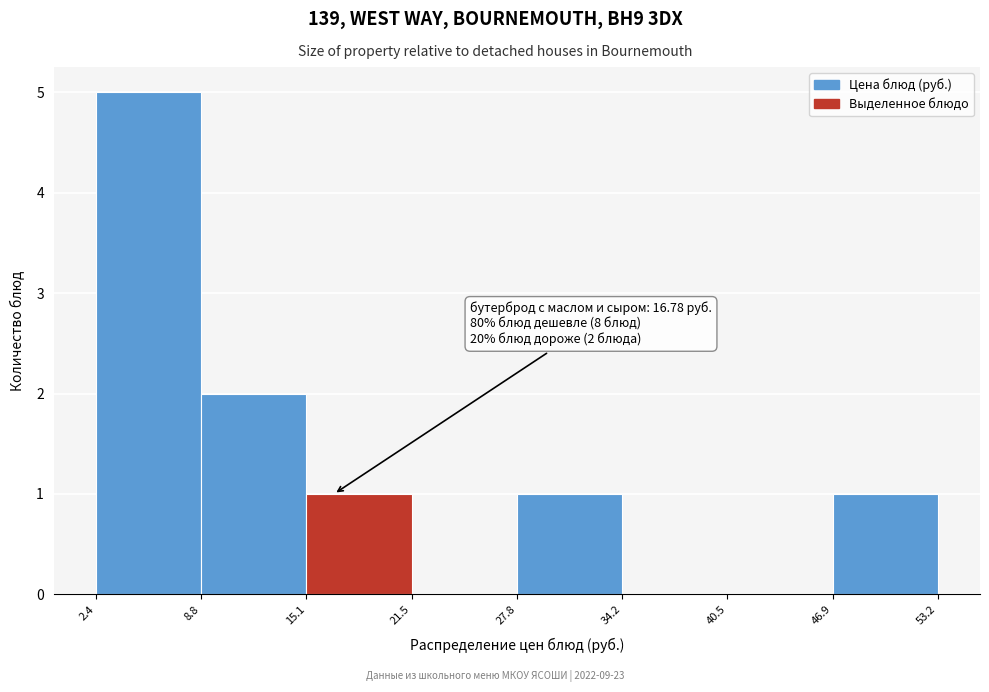

Over which range of the x-axis is the bar tallest?

2.4 to 8.8